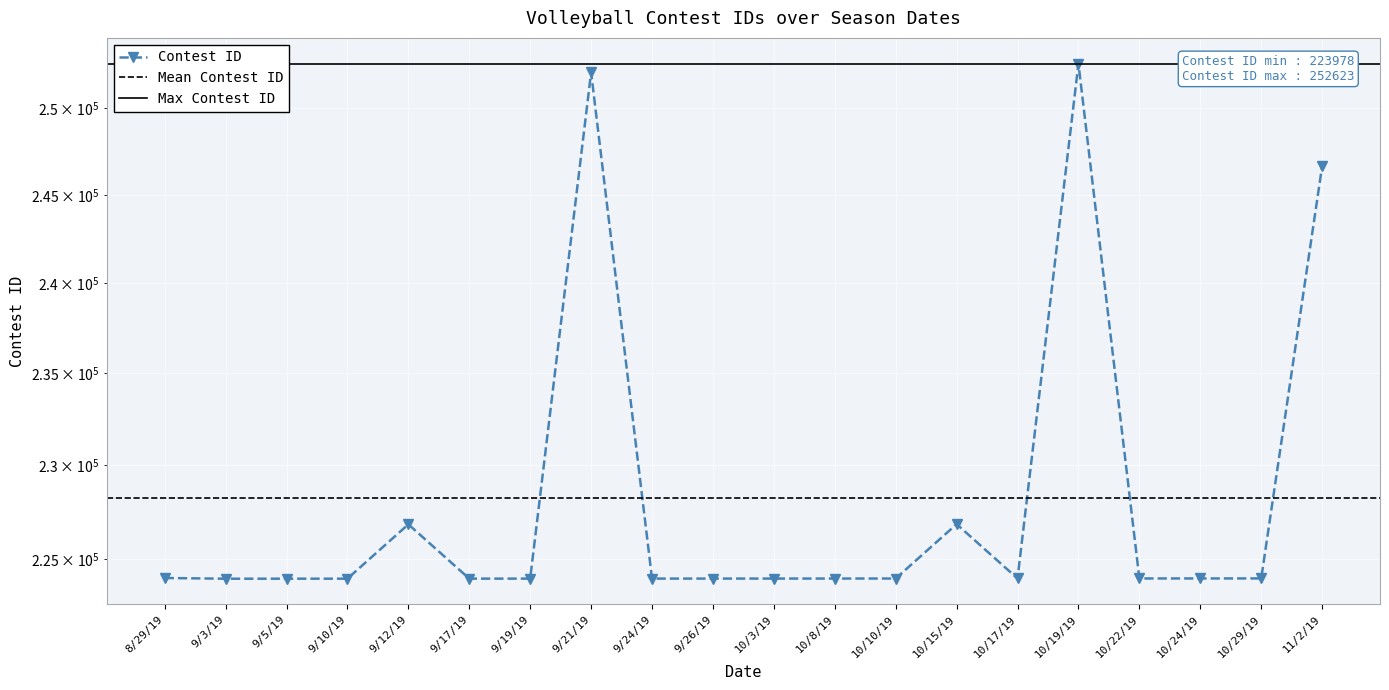

How many interior local peaks (higher than both neighbors) does the data have?

4